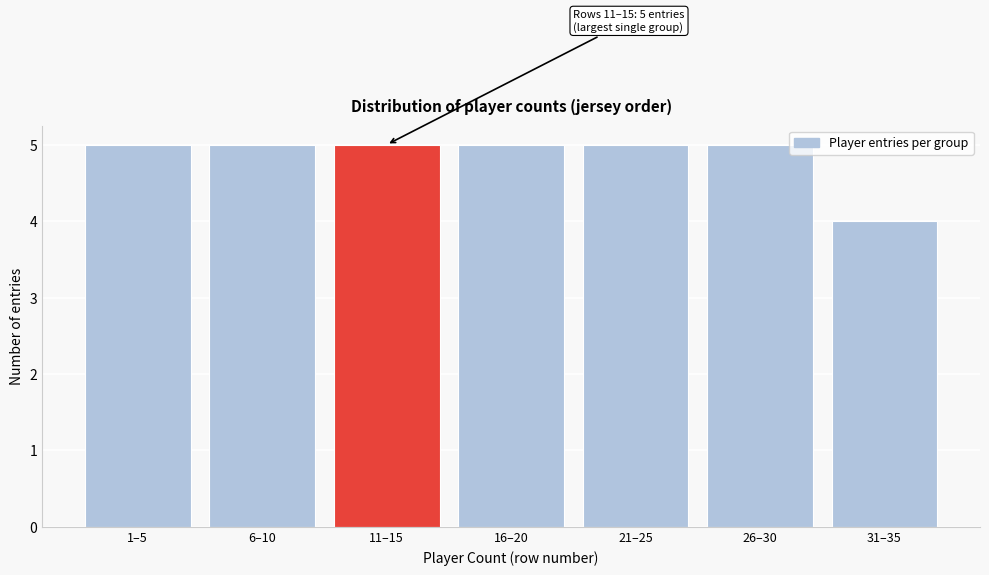

Reading left to right, what are all the values shown in this chart?

5	5	5	5	5	5	4